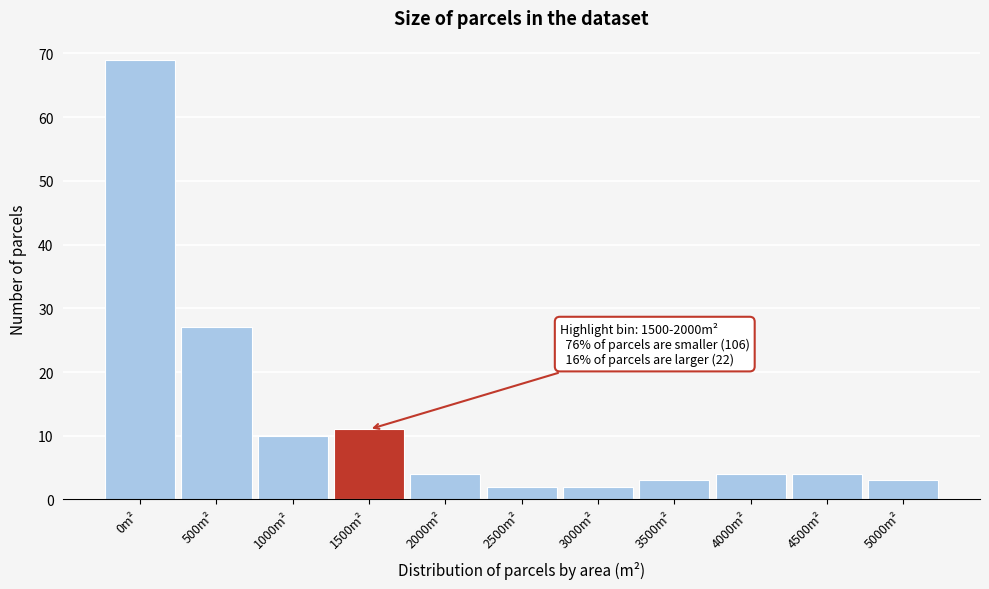

Reading left to right, what are all the values shown in this chart?

69	27	10	11	4	2	2	3	4	4	3